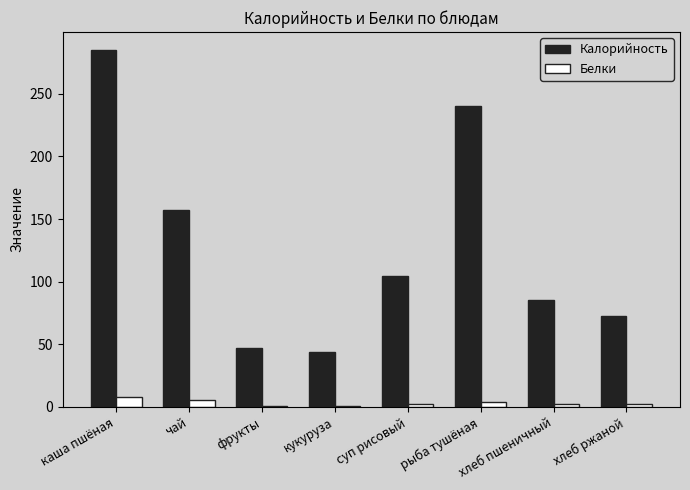

At which category is the sum across all series the highest?

каша пшёная